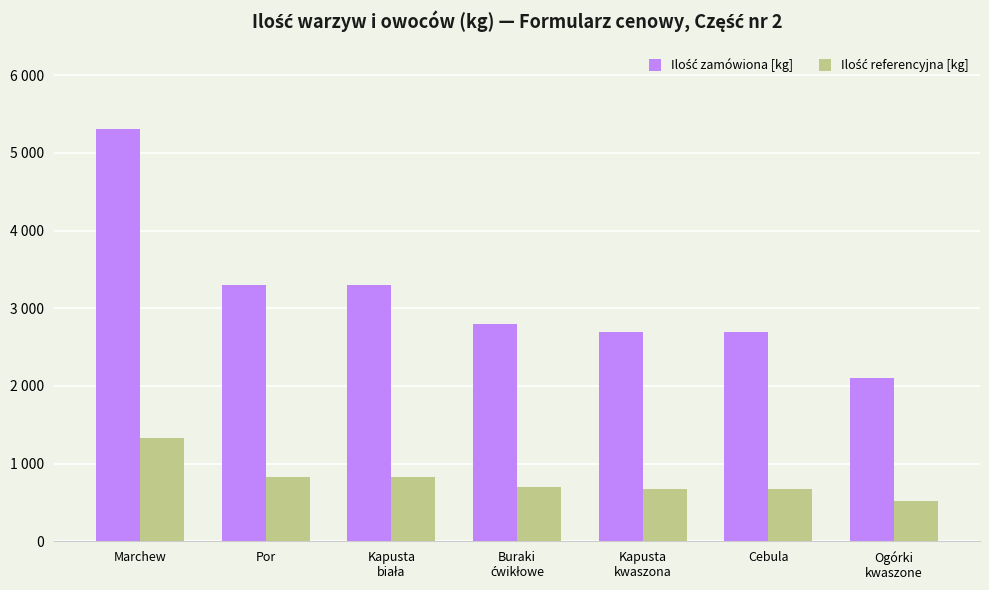

Are the bars horizontal?

No